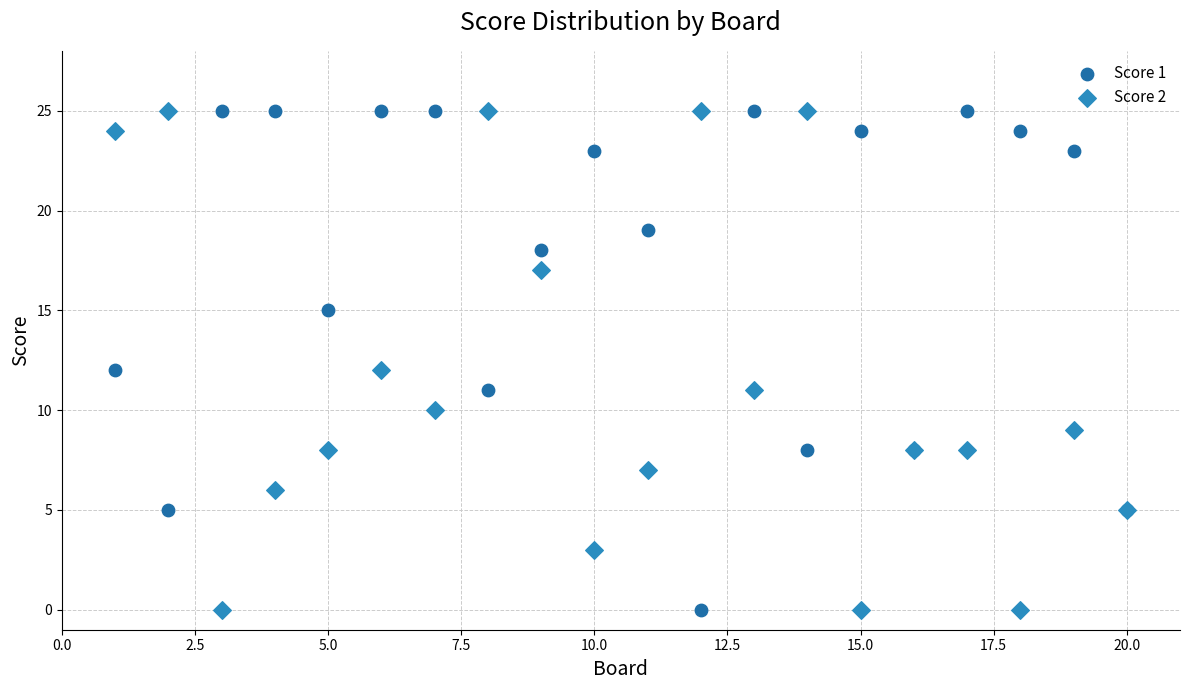

What are all the series names shown in the legend?

Score 1, Score 2